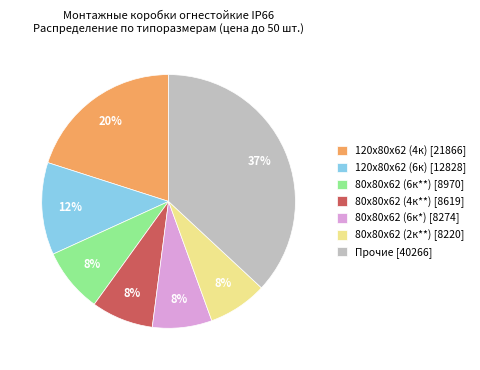

Do 120х80х62 (6к) [12828] and 120х80х62 (4к) [21866] together represent more than half of the pie?

No